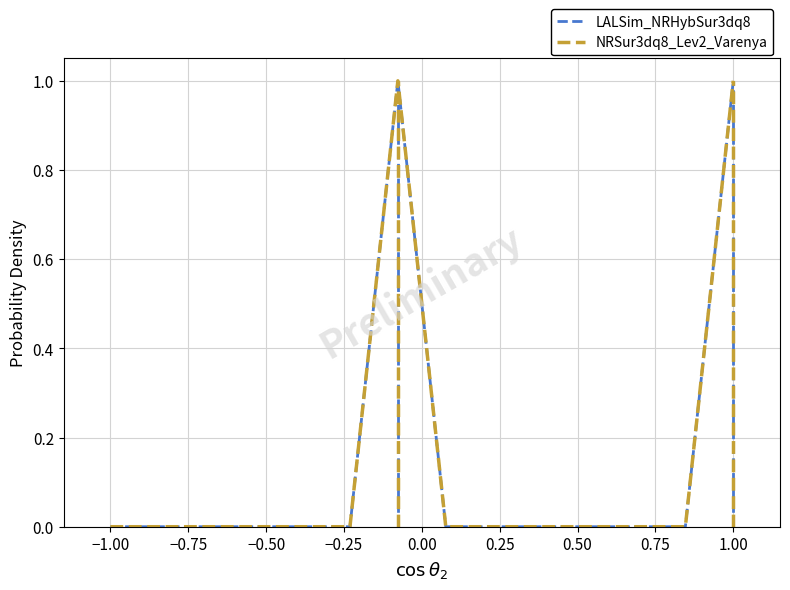

True or false: LALSim_NRHybSur3dq8 and NRSur3dq8_Lev2_Varenya cross at least once.

False